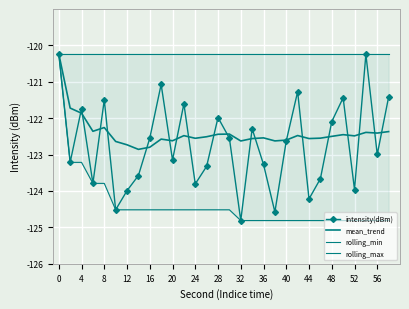

What is the minimum value shown in the chart?

-124.8